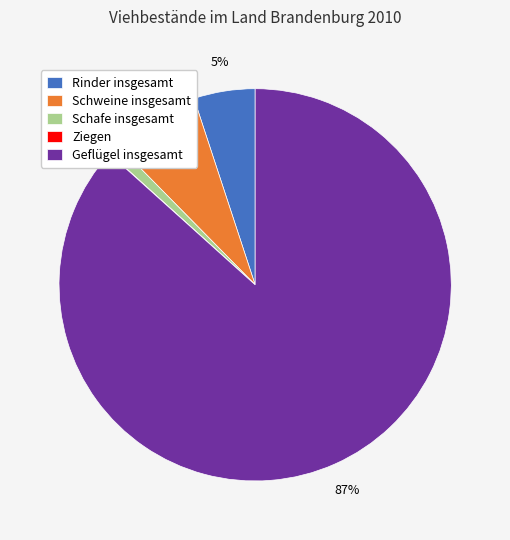

To the nearest percent, what is the combined percentage of Schafe insgesamt and Geflügel insgesamt?

88%